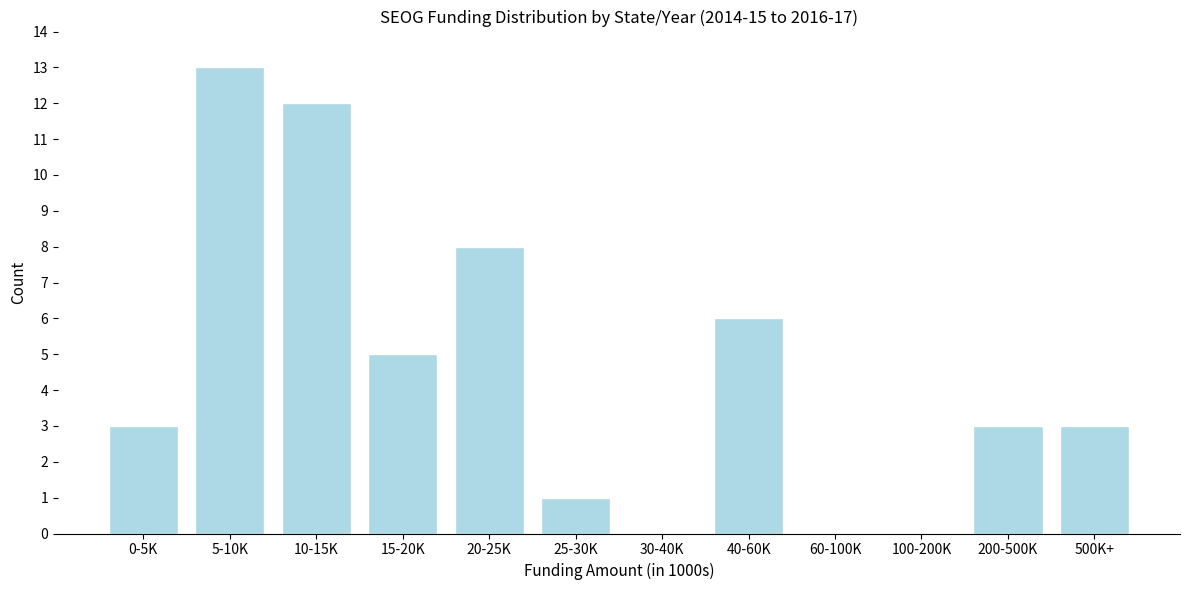

Reading left to right, transcribe all the data shown in this chart.

0-5K=3	5-10K=13	10-15K=12	15-20K=5	20-25K=8	25-30K=1	30-40K=0	40-60K=6	60-100K=0	100-200K=0	200-500K=3	500K+=3